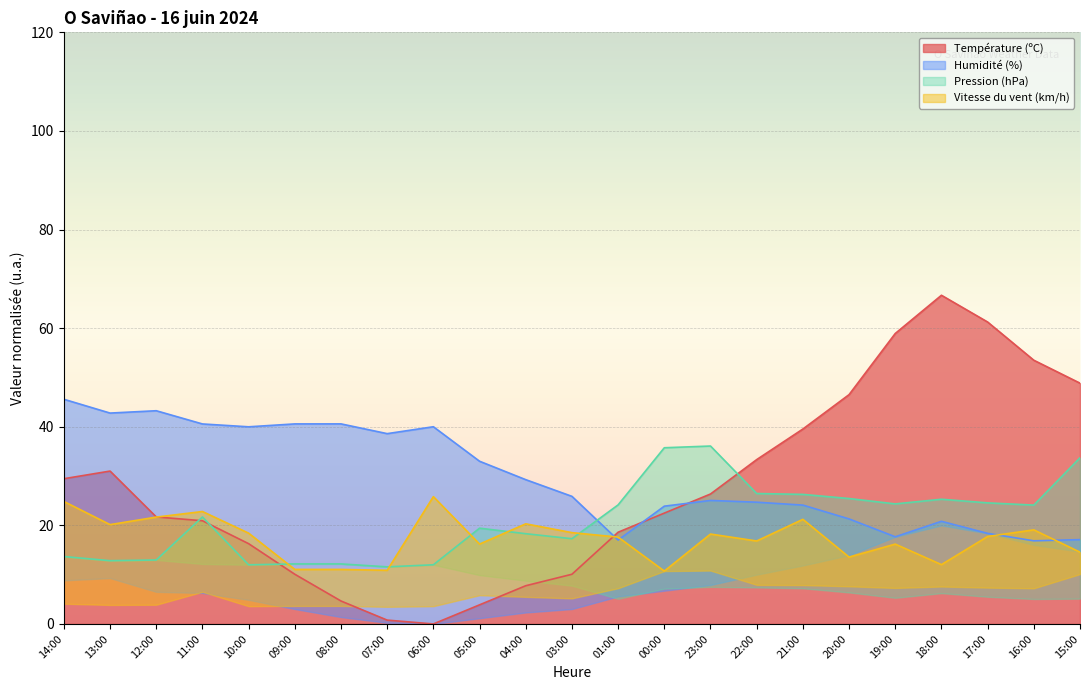

What is the value of the Pression (hPa) point at the 16th from the left?

26.5